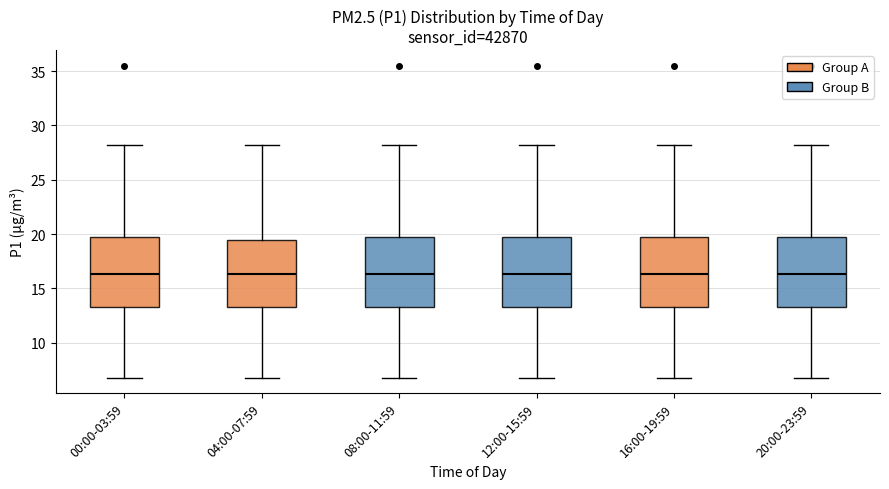

Where does the median line of the box for 12:00-15:59 sit on the y-axis? The values are not printed on the chart, so give them approximately, as read against the axis.

16.5